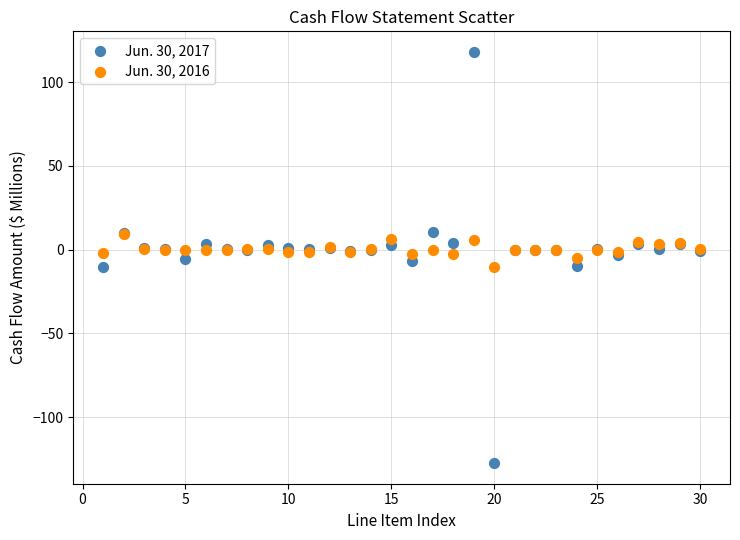

Which series reaches the minimum Y coordinate?

Jun. 30, 2017